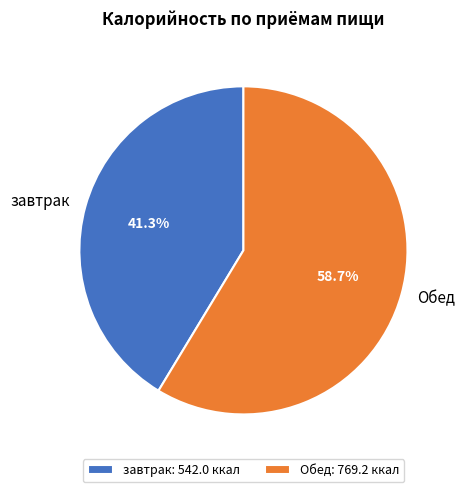

What is the ratio of the value at Обед to the value at завтрак?

1.4